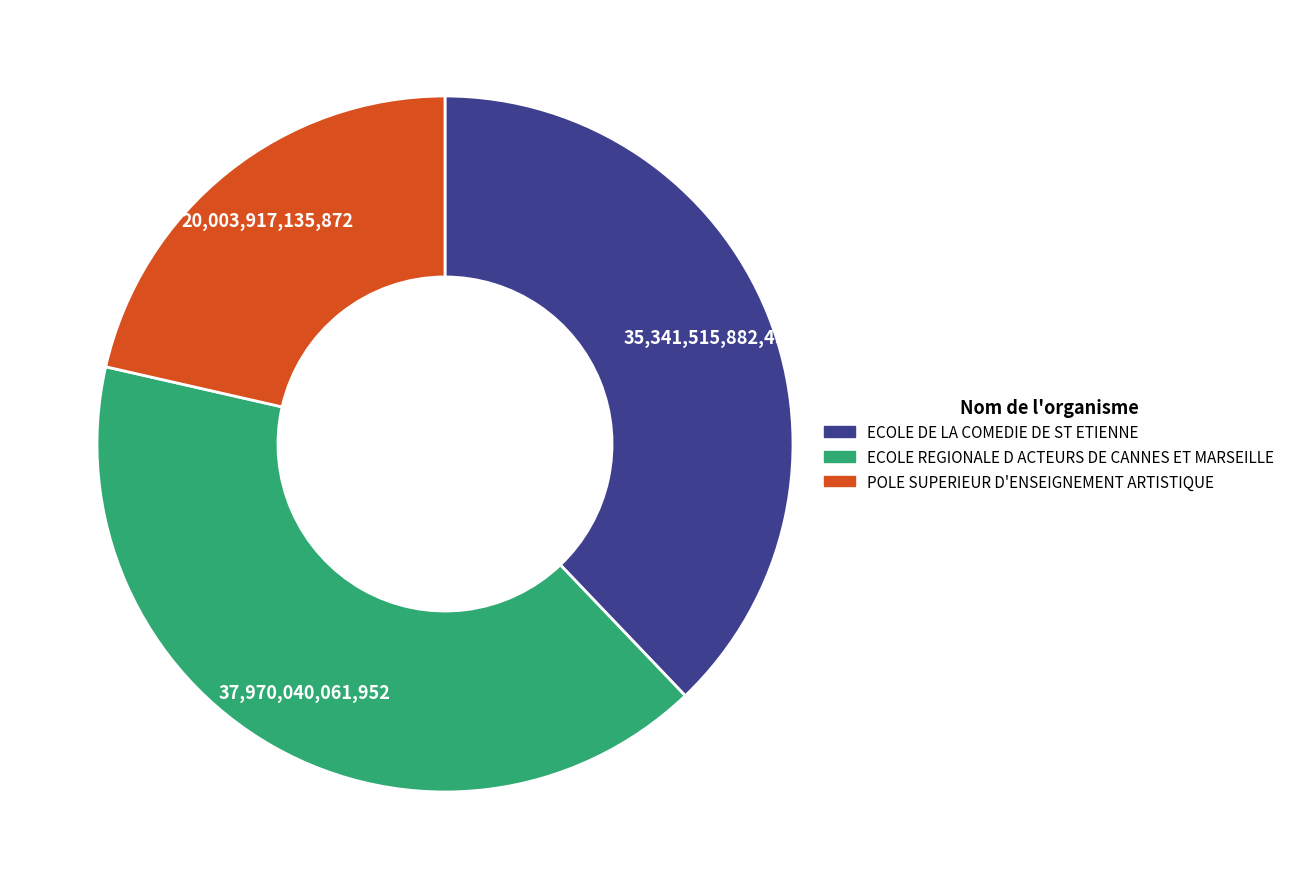

Do POLE SUPERIEUR D'ENSEIGNEMENT ARTISTIQUE and ECOLE REGIONALE D ACTEURS DE CANNES ET MARSEILLE together represent more than half of the pie?

Yes